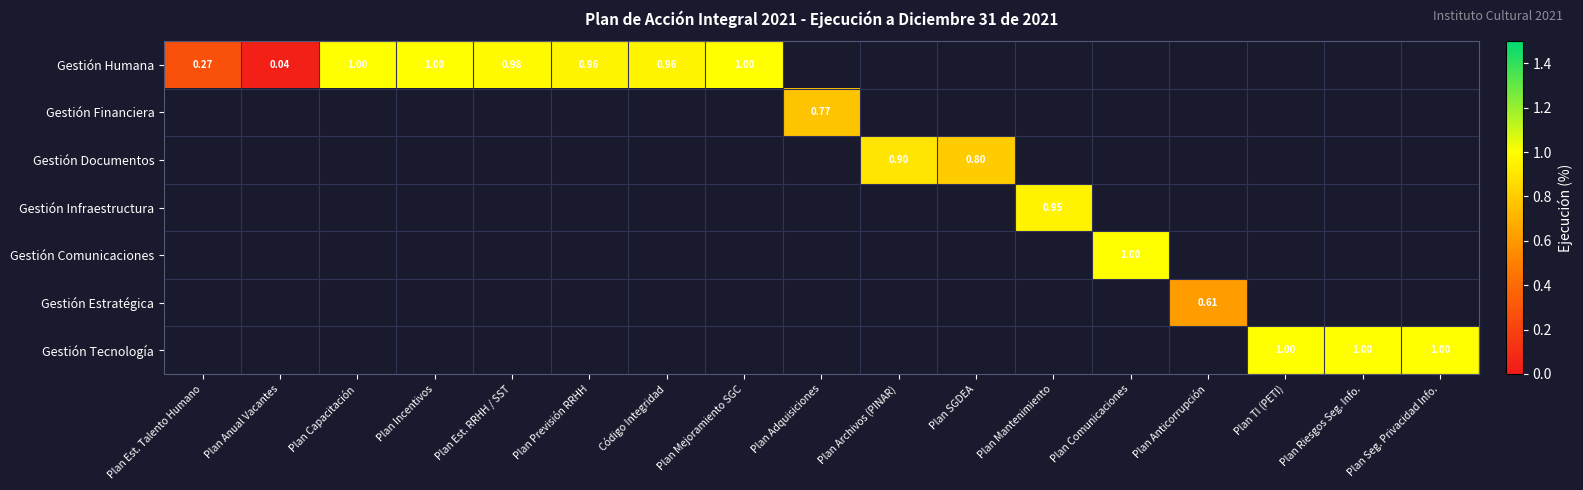

Is the value of Gestión Humana at Plan Anual Vacantes greater than the value of Gestión Infraestructura at Plan Mantenimiento?

No